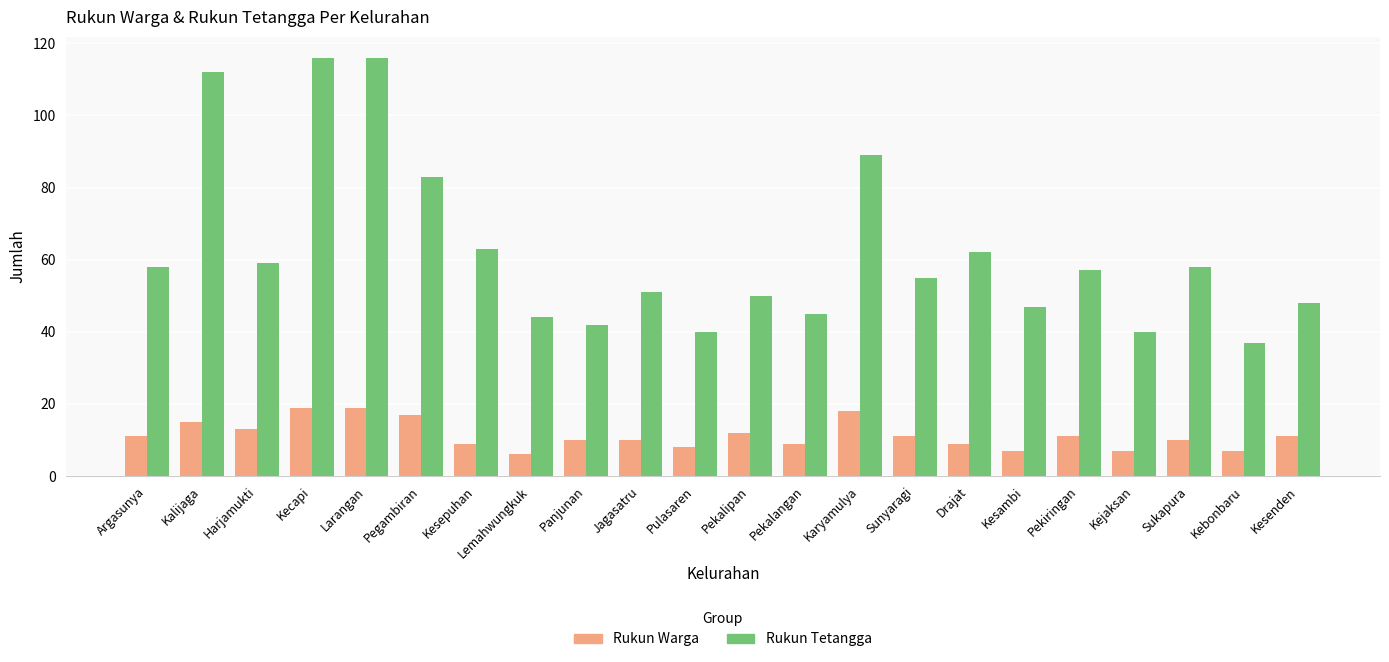

Does the chart contain any negative values?

No